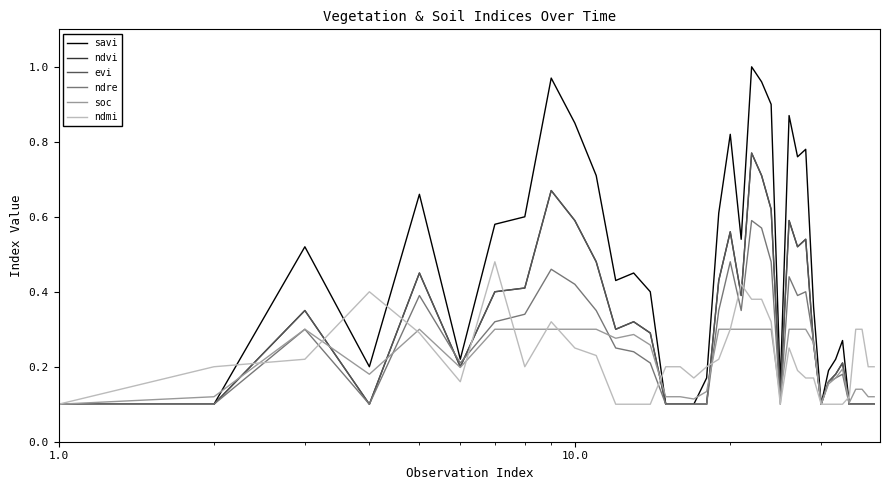

True or false: savi and ndvi intersect in this chart.

False